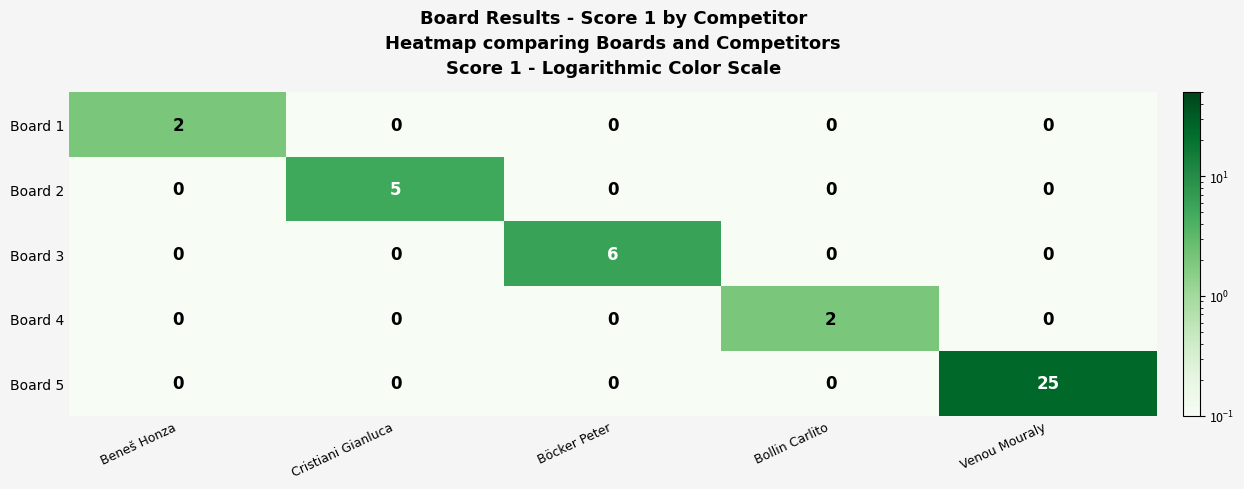

Is it true that Board 3 equals 2 at Böcker Peter?

False